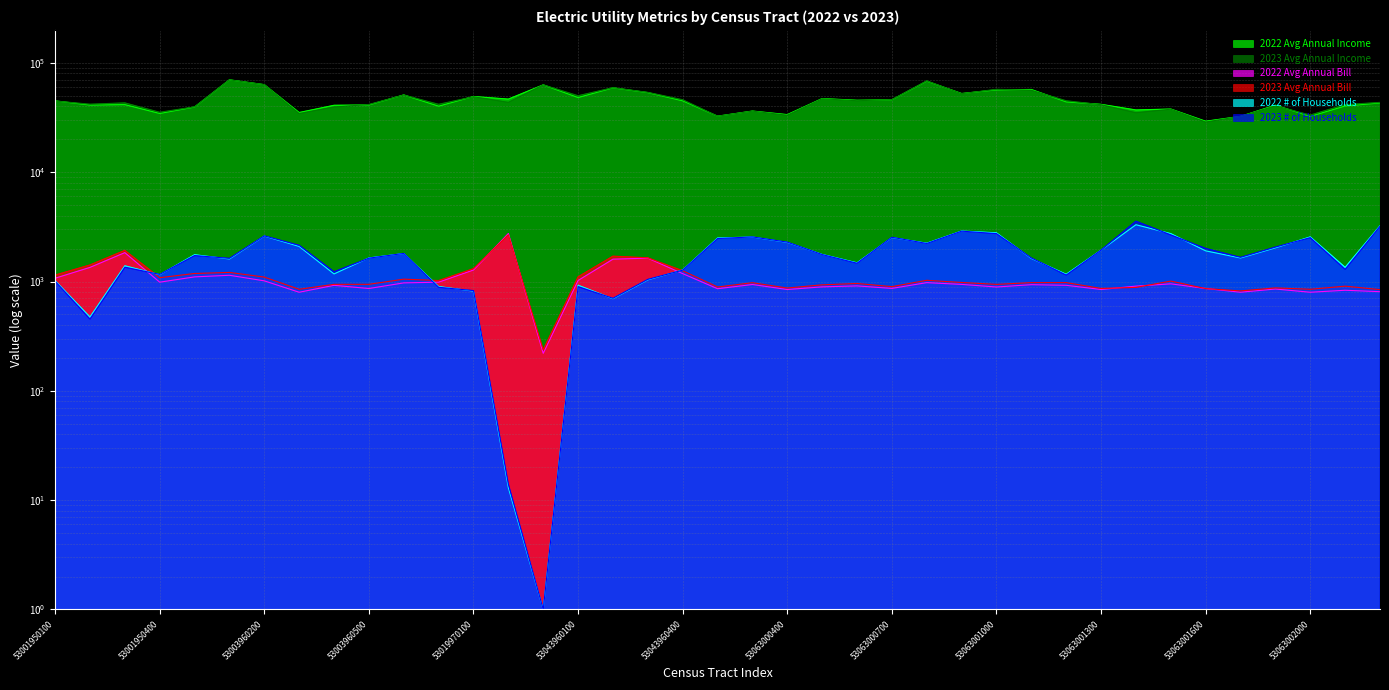

What is the difference between the 2023 Avg Annual Income values at 53063000800 and 53003960400?

29017.4